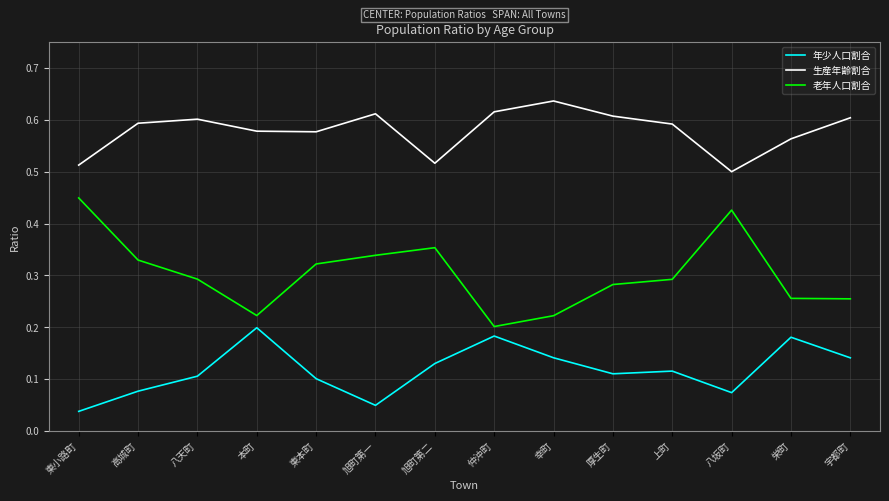

How many categories are shown in the chart?

14